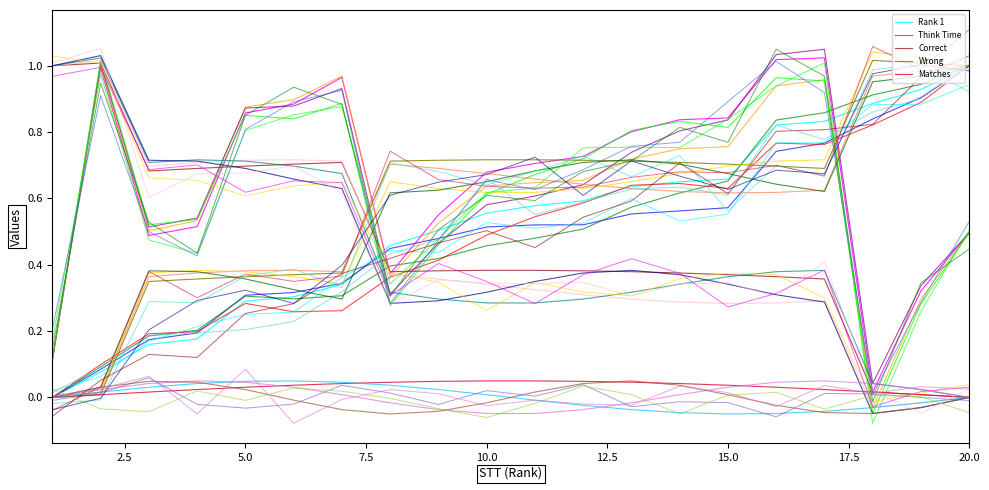

At how many categories does at least one series exceed 0?

20